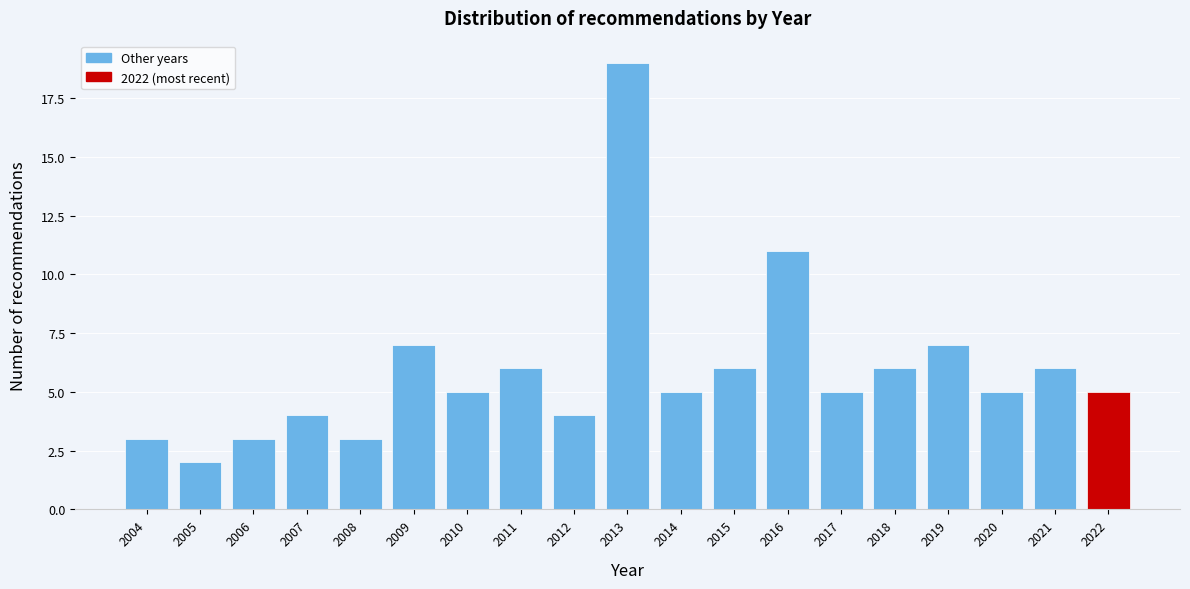

Reading left to right, transcribe all the data shown in this chart.

2004=3	2005=2	2006=3	2007=4	2008=3	2009=7	2010=5	2011=6	2012=4	2013=19	2014=5	2015=6	2016=11	2017=5	2018=6	2019=7	2020=5	2021=6	2022=5